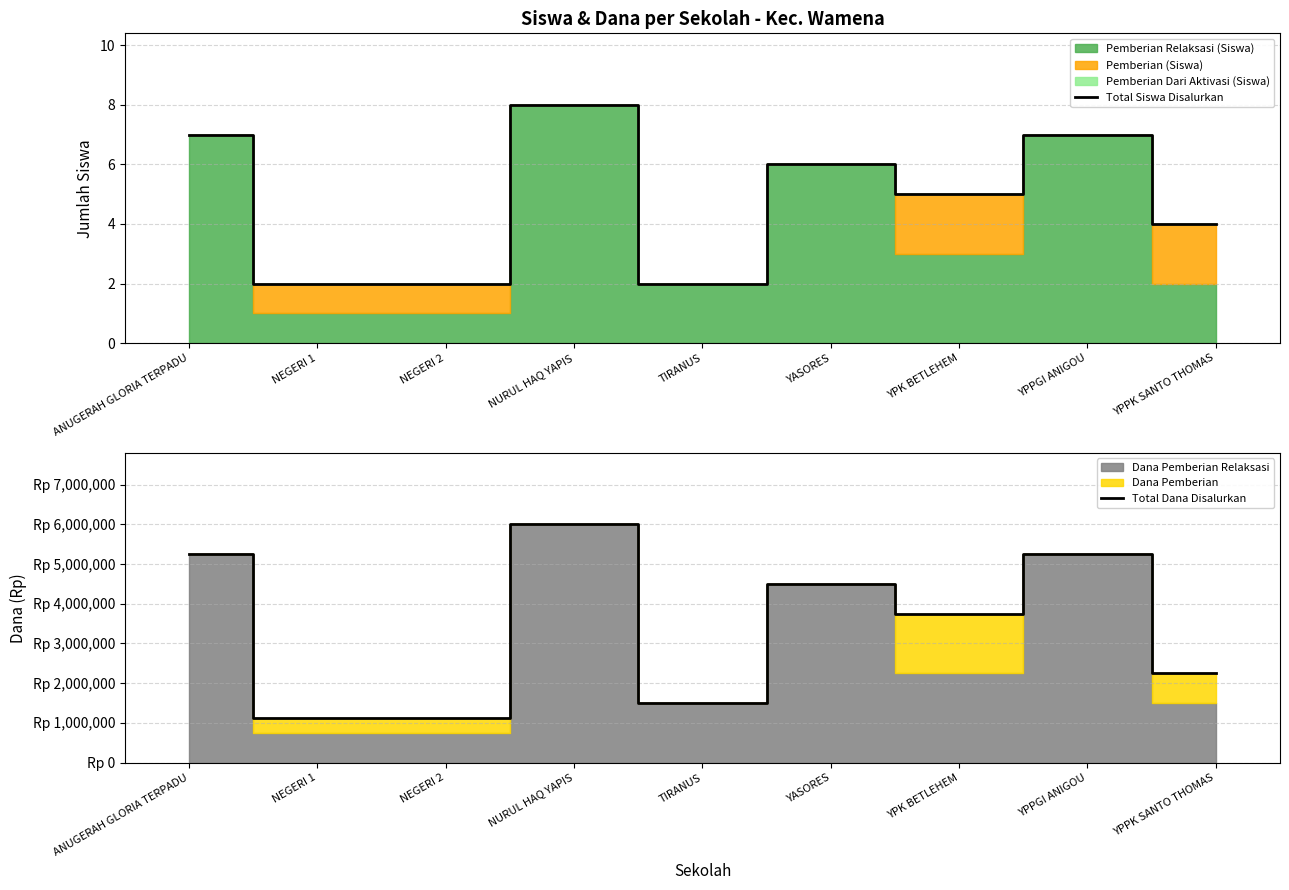

Rank the series at YASORES from lowest to highest value.

Total Siswa Disalurkan, Total Dana Disalurkan